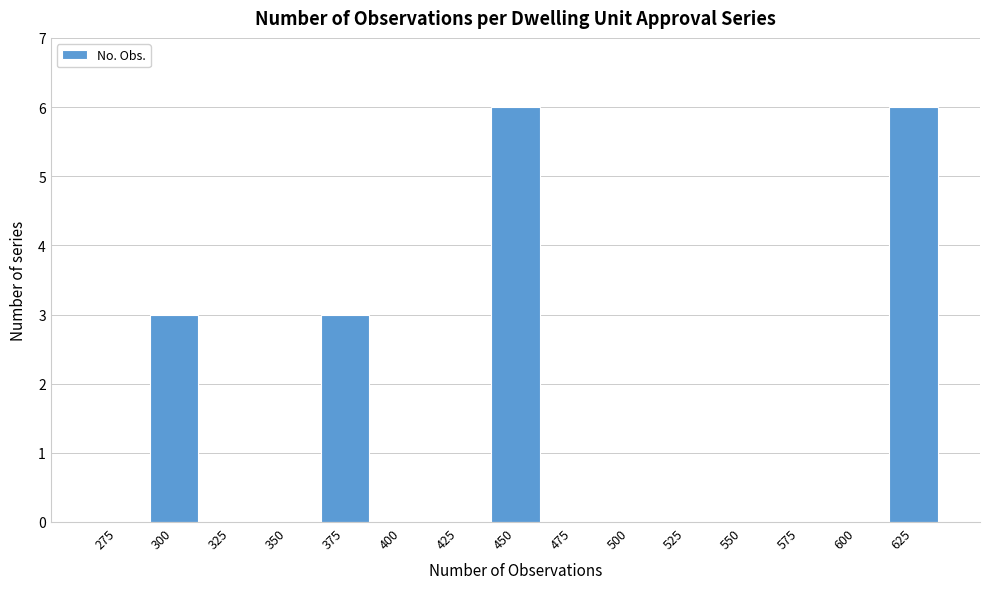

Reading left to right, what are all the values shown in this chart?

275=0	300=3	325=0	350=0	375=3	400=0	425=0	450=6	475=0	500=0	525=0	550=0	575=0	600=0	625=6